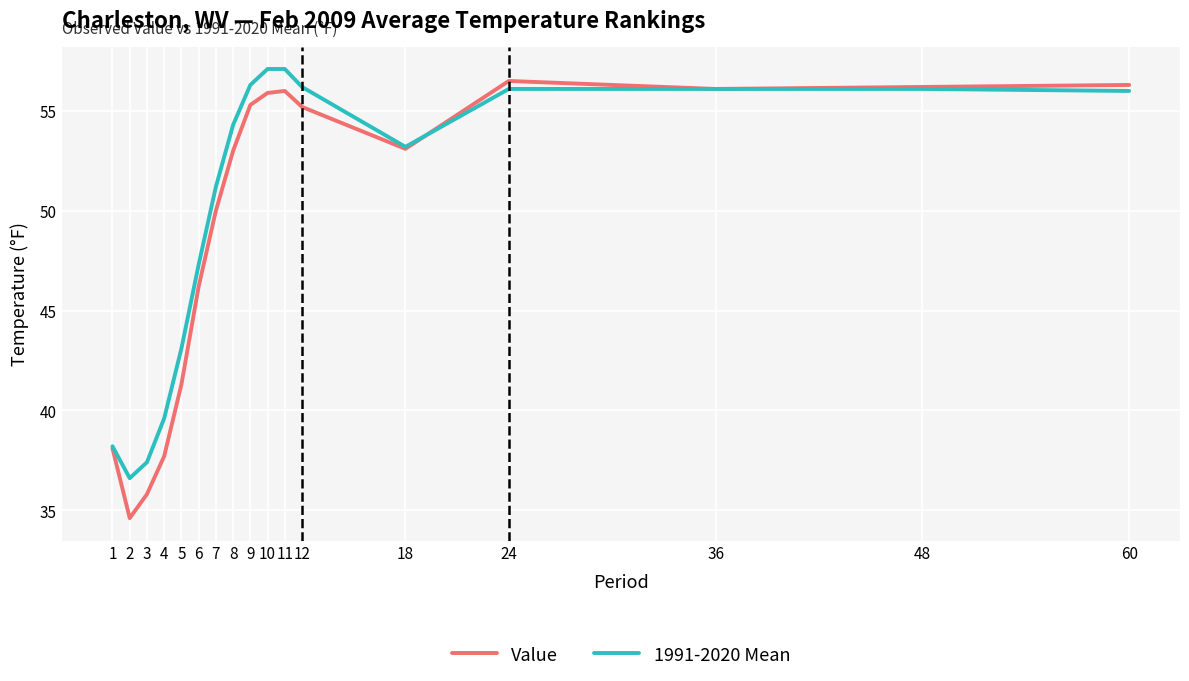

Which series has the largest total across all categories?

1991-2020 Mean